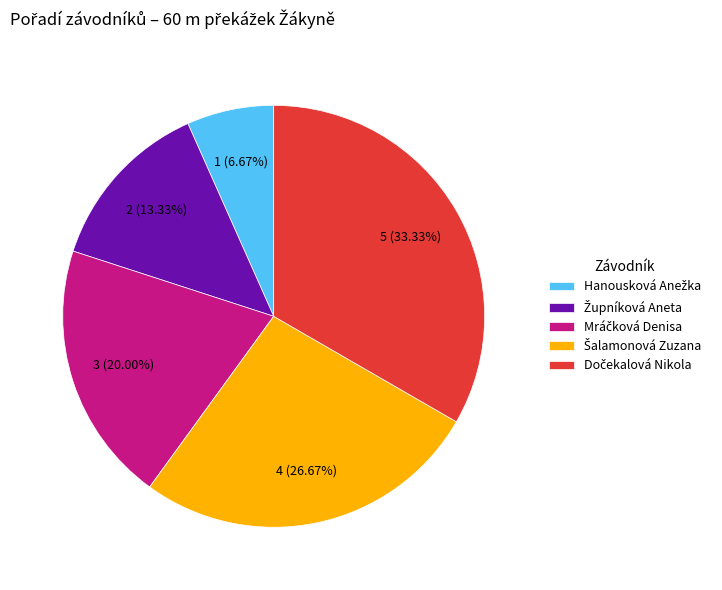

How many segments does this pie chart have?

5